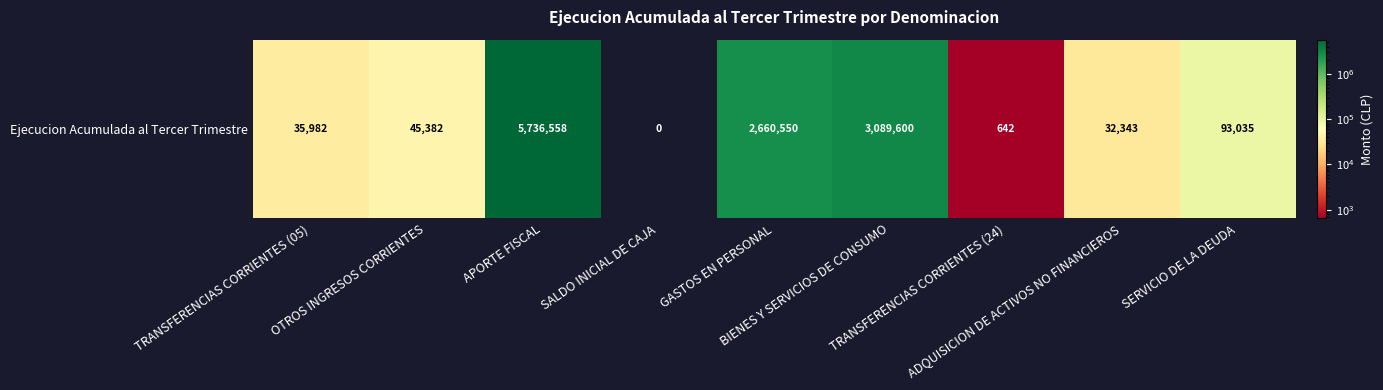

Is it true that the value at APORTE FISCAL is 3298724?

False